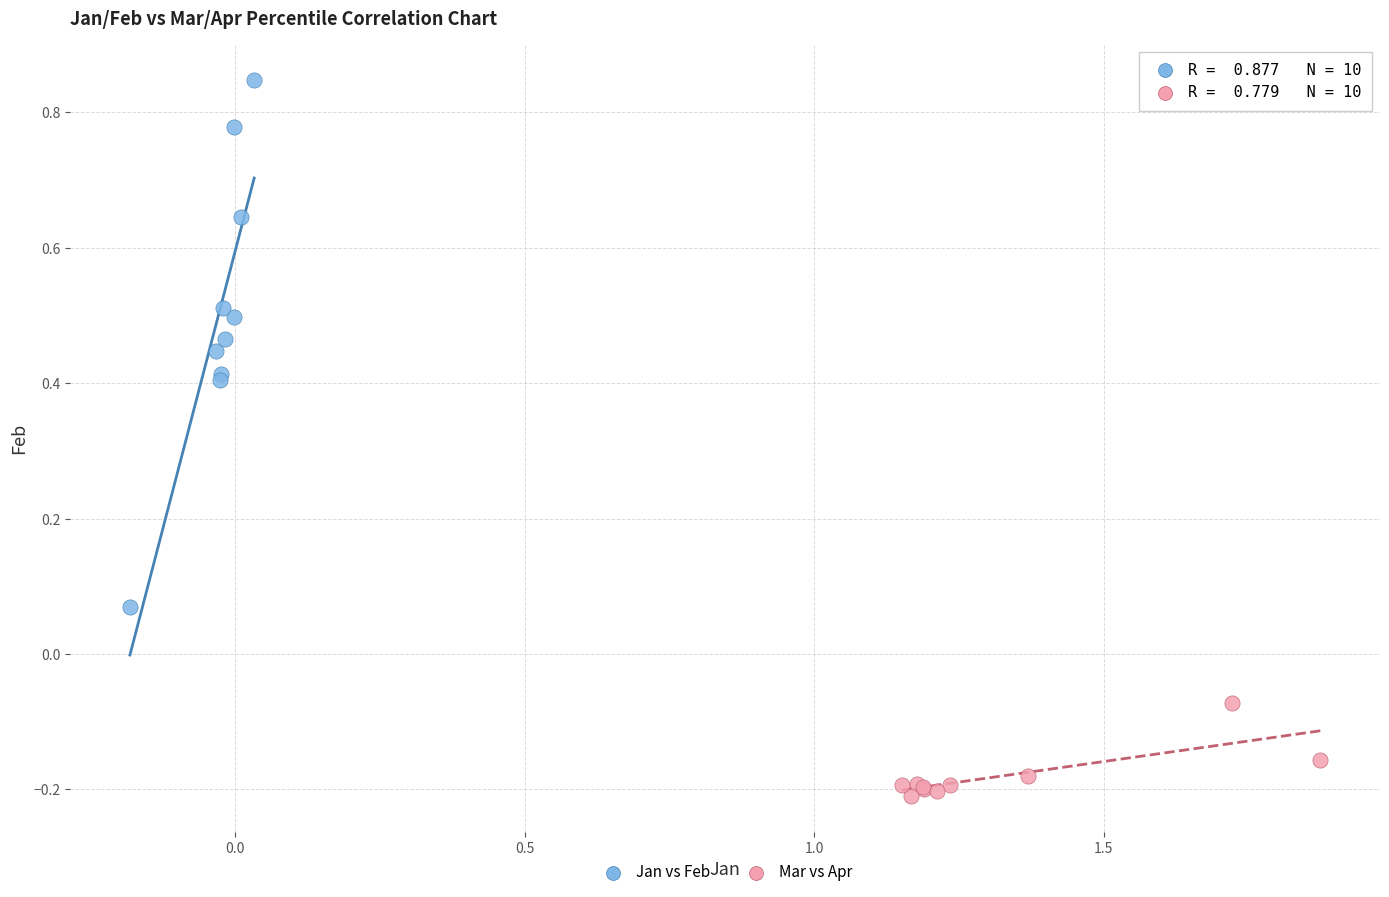

Which series has the widest spread of Y values?

Jan vs Feb